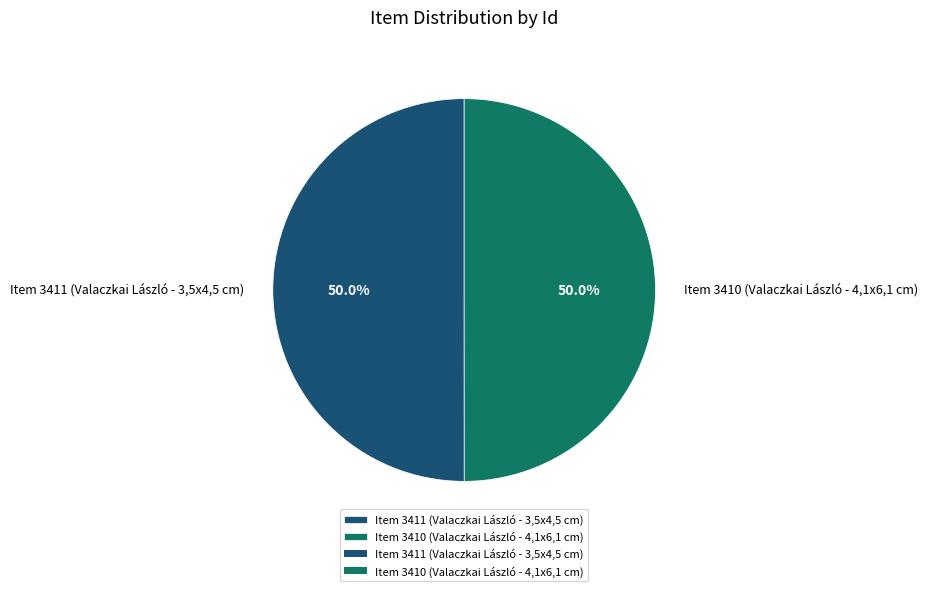

Is it true that Item 3410 (Valaczkai László - 4,1x6,1 cm) is 50% of the pie?

True